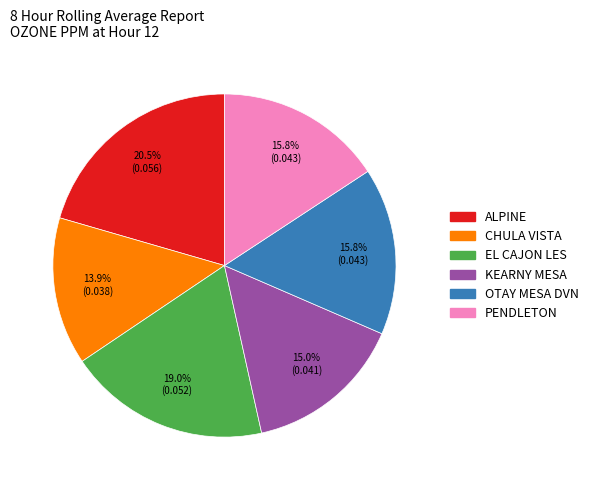

Which slice is the smallest?

CHULA VISTA